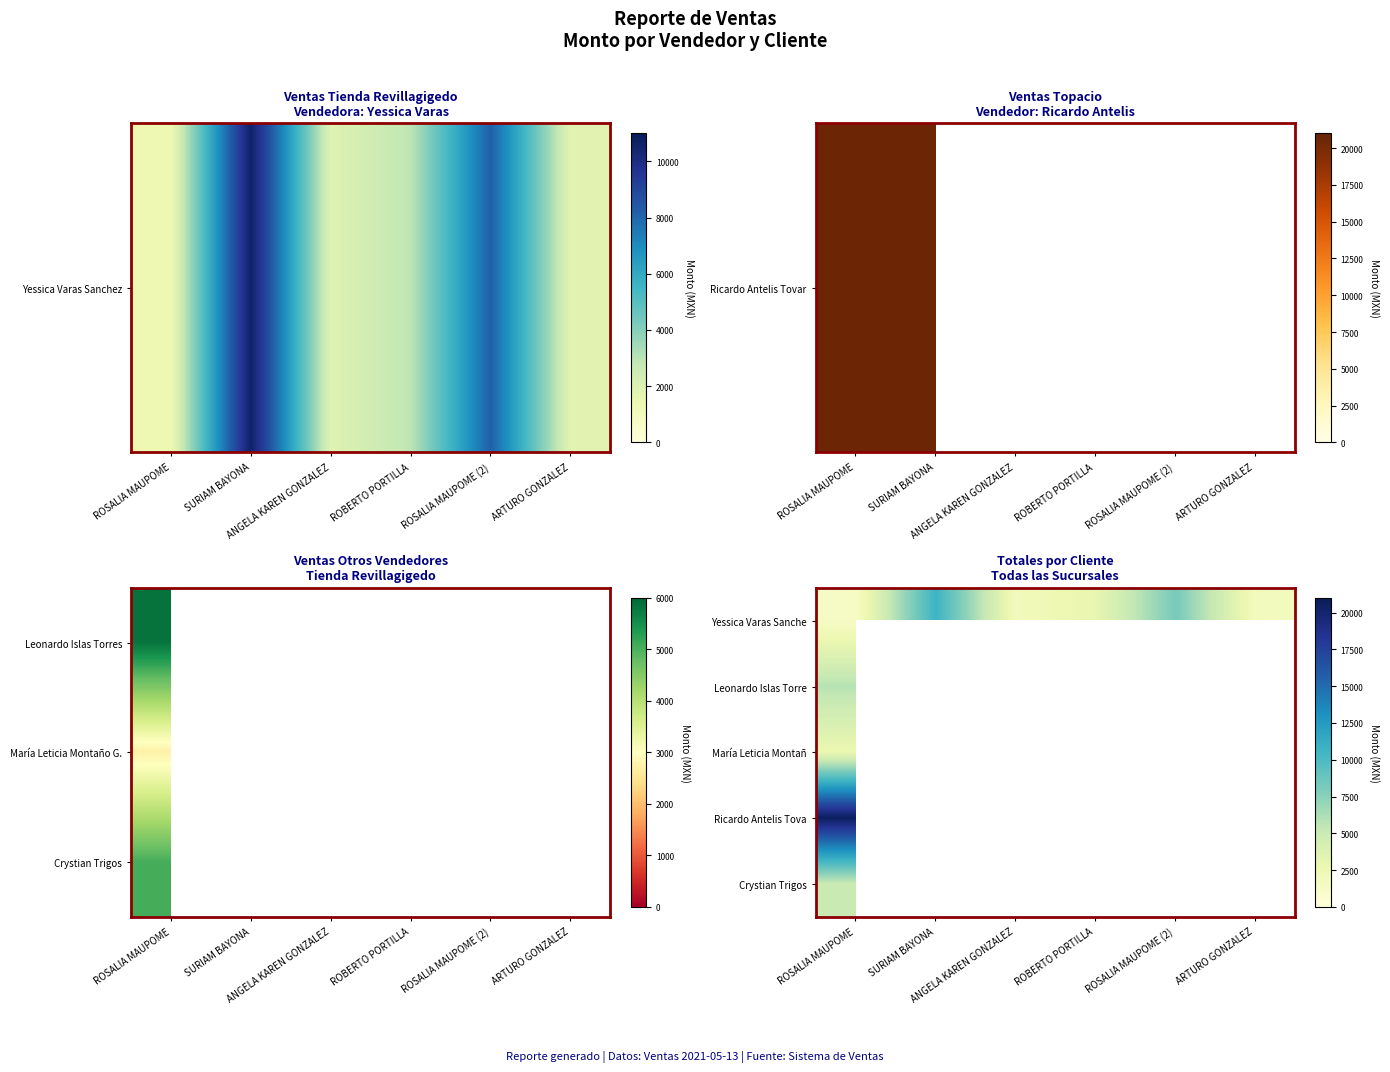

Where is María Leticia Montañ nearest to the value 2737?

ROSALIA MAUPOME